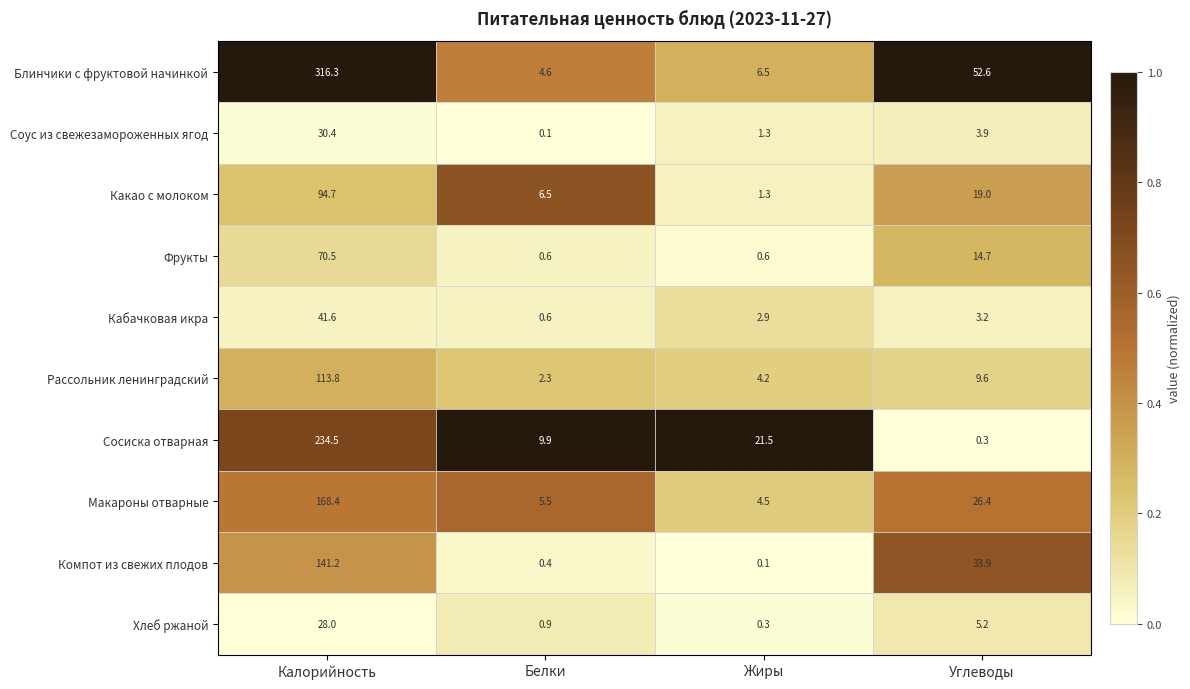

How many categories are shown in the chart?

4